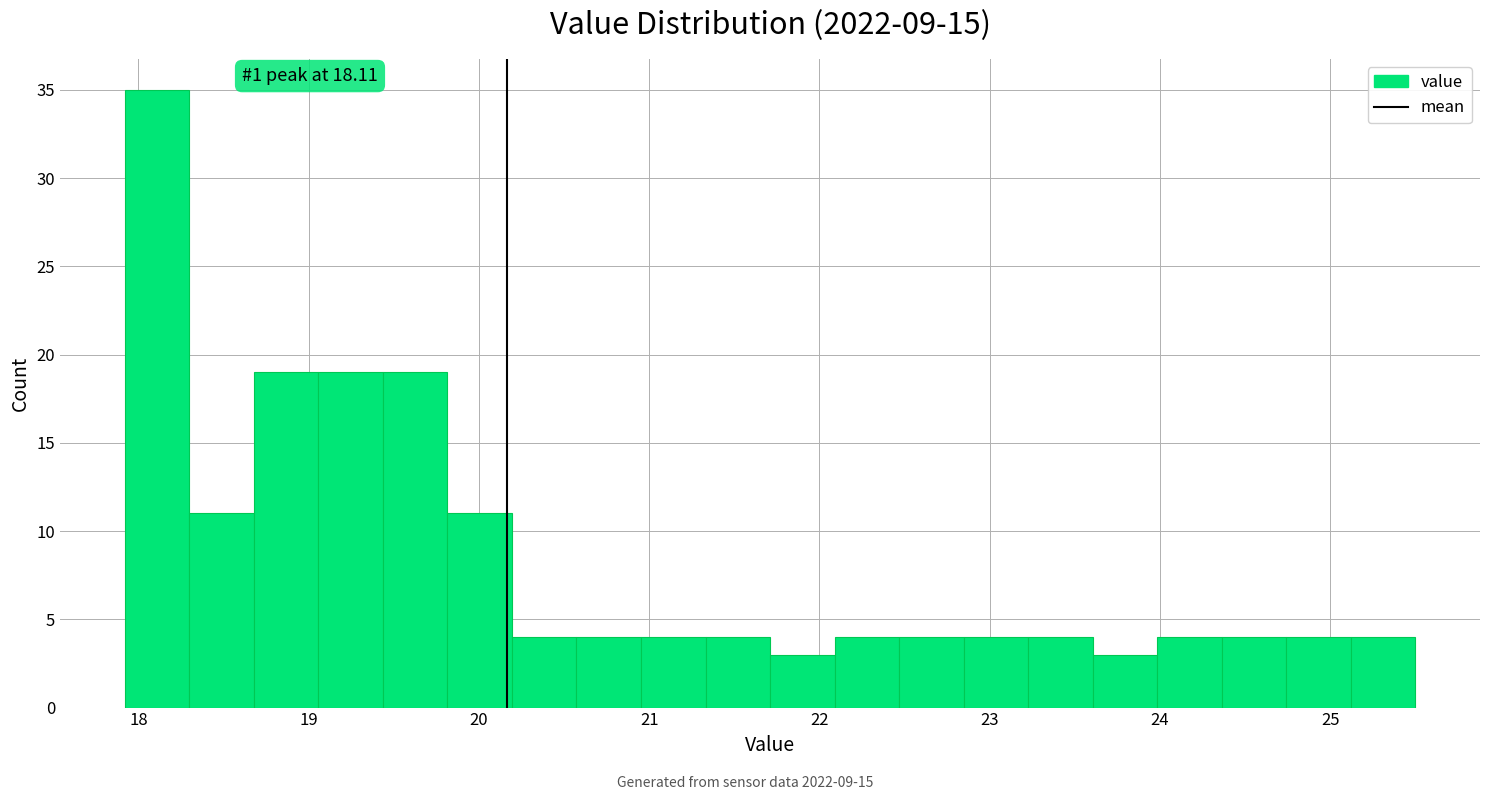

Read against the x-axis, roughly where is the centre of the tallest bar?

18.1